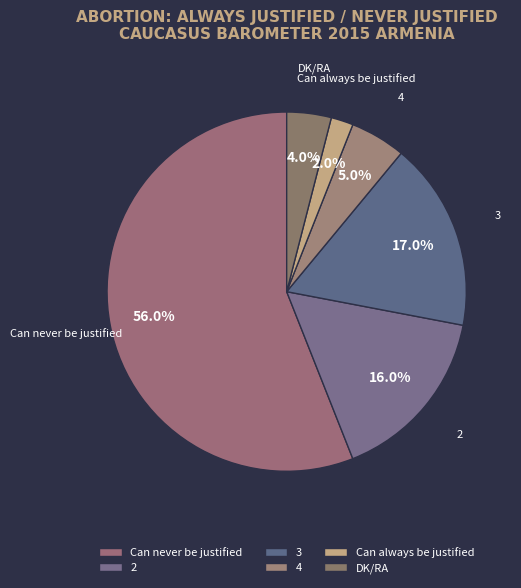

Which slice represents more than half of the pie?

Can never be justified